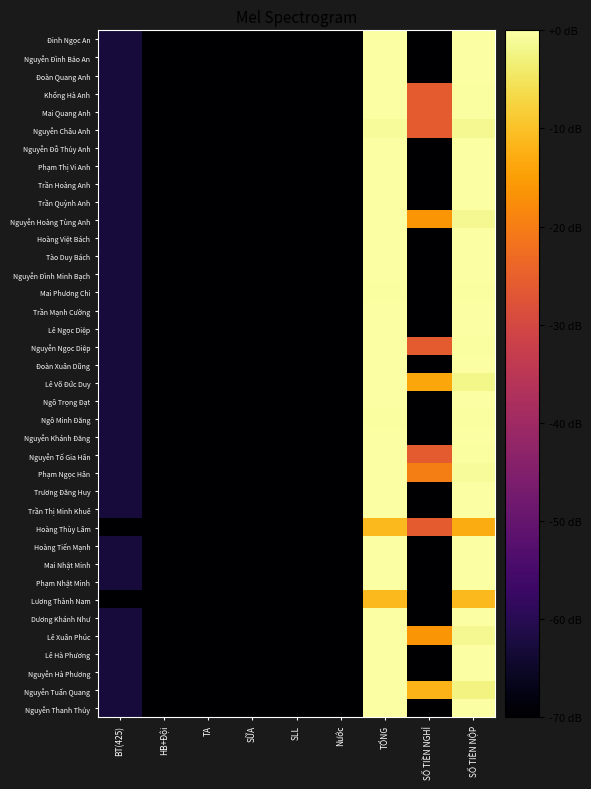

Reading left to right, list all the values displayed in this chart.

Đinh Ngọc An: BT(425)=-62.8	HB+Đội=-70.0	TA=-70.0	SỮA=-70.0	SLL=-70.0	Nước=-70.0	TỔNG=0.0	SỐ TIỀN NGHỈ=-70.0	SỐ TIỀN NỘP=0.0
Nguyễn Đình Bảo An: BT(425)=-62.8	HB+Đội=-70.0	TA=-70.0	SỮA=-70.0	SLL=-70.0	Nước=-70.0	TỔNG=0.0	SỐ TIỀN NGHỈ=-70.0	SỐ TIỀN NỘP=0.0
Đoàn Quang Anh: BT(425)=-62.8	HB+Đội=-70.0	TA=-70.0	SỮA=-70.0	SLL=-70.0	Nước=-70.0	TỔNG=0.0	SỐ TIỀN NGHỈ=-70.0	SỐ TIỀN NỘP=0.0
Khổng Hà Anh: BT(425)=-62.8	HB+Đội=-70.0	TA=-70.0	SỮA=-70.0	SLL=-70.0	Nước=-70.0	TỔNG=0.0	SỐ TIỀN NGHỈ=-25.9	SỐ TIỀN NỘP=-0.5
Mai Quang Anh: BT(425)=-62.8	HB+Đội=-70.0	TA=-70.0	SỮA=-70.0	SLL=-70.0	Nước=-70.0	TỔNG=0.0	SỐ TIỀN NGHỈ=-25.9	SỐ TIỀN NỘP=-0.5
Nguyễn Châu Anh: BT(425)=-62.8	HB+Đội=-70.0	TA=-70.0	SỮA=-70.0	SLL=-70.0	Nước=-70.0	TỔNG=-1.0	SỐ TIỀN NGHỈ=-25.9	SỐ TIỀN NỘP=-1.5
Nguyễn Đỗ Thủy Anh: BT(425)=-62.8	HB+Đội=-70.0	TA=-70.0	SỮA=-70.0	SLL=-70.0	Nước=-70.0	TỔNG=0.0	SỐ TIỀN NGHỈ=-70.0	SỐ TIỀN NỘP=0.0
Phạm Thị Vi Anh: BT(425)=-62.8	HB+Đội=-70.0	TA=-70.0	SỮA=-70.0	SLL=-70.0	Nước=-70.0	TỔNG=0.0	SỐ TIỀN NGHỈ=-70.0	SỐ TIỀN NỘP=0.0
Trần Hoàng Anh: BT(425)=-62.8	HB+Đội=-70.0	TA=-70.0	SỮA=-70.0	SLL=-70.0	Nước=-70.0	TỔNG=0.0	SỐ TIỀN NGHỈ=-70.0	SỐ TIỀN NỘP=0.0
Trần Quỳnh Anh: BT(425)=-62.8	HB+Đội=-70.0	TA=-70.0	SỮA=-70.0	SLL=-70.0	Nước=-70.0	TỔNG=0.0	SỐ TIỀN NGHỈ=-70.0	SỐ TIỀN NỘP=0.0
Nguyễn Hoàng Tùng Anh: BT(425)=-62.8	HB+Đội=-70.0	TA=-70.0	SỮA=-70.0	SLL=-70.0	Nước=-70.0	TỔNG=0.0	SỐ TIỀN NGHỈ=-16.3	SỐ TIỀN NỘP=-1.4
Hoàng Việt Bách: BT(425)=-62.8	HB+Đội=-70.0	TA=-70.0	SỮA=-70.0	SLL=-70.0	Nước=-70.0	TỔNG=0.0	SỐ TIỀN NGHỈ=-70.0	SỐ TIỀN NỘP=0.0
Tào Duy Bách: BT(425)=-62.8	HB+Đội=-70.0	TA=-70.0	SỮA=-70.0	SLL=-70.0	Nước=-70.0	TỔNG=0.0	SỐ TIỀN NGHỈ=-70.0	SỐ TIỀN NỘP=0.0
Nguyễn Đình Minh Bạch: BT(425)=-62.8	HB+Đội=-70.0	TA=-70.0	SỮA=-70.0	SLL=-70.0	Nước=-70.0	TỔNG=0.0	SỐ TIỀN NGHỈ=-70.0	SỐ TIỀN NỘP=0.0
Mai Phương Chi: BT(425)=-62.8	HB+Đội=-70.0	TA=-70.0	SỮA=-70.0	SLL=-70.0	Nước=-70.0	TỔNG=-0.4	SỐ TIỀN NGHỈ=-70.0	SỐ TIỀN NỘP=-0.4
Trần Mạnh Cường: BT(425)=-62.8	HB+Đội=-70.0	TA=-70.0	SỮA=-70.0	SLL=-70.0	Nước=-70.0	TỔNG=0.0	SỐ TIỀN NGHỈ=-70.0	SỐ TIỀN NỘP=0.0
Lê Ngọc Diệp: BT(425)=-62.8	HB+Đội=-70.0	TA=-70.0	SỮA=-70.0	SLL=-70.0	Nước=-70.0	TỔNG=0.0	SỐ TIỀN NGHỈ=-70.0	SỐ TIỀN NỘP=0.0
Nguyễn Ngọc Diệp: BT(425)=-62.8	HB+Đội=-70.0	TA=-70.0	SỮA=-70.0	SLL=-70.0	Nước=-70.0	TỔNG=0.0	SỐ TIỀN NGHỈ=-25.9	SỐ TIỀN NỘP=-0.5
Đoàn Xuân Dũng: BT(425)=-62.8	HB+Đội=-70.0	TA=-70.0	SỮA=-70.0	SLL=-70.0	Nước=-70.0	TỔNG=0.0	SỐ TIỀN NGHỈ=-70.0	SỐ TIỀN NỘP=0.0
Lê Võ Đức Duy: BT(425)=-62.8	HB+Đội=-70.0	TA=-70.0	SỮA=-70.0	SLL=-70.0	Nước=-70.0	TỔNG=0.0	SỐ TIỀN NGHỈ=-13.8	SỐ TIỀN NỘP=-2.0
Ngô Trọng Đạt: BT(425)=-62.8	HB+Đội=-70.0	TA=-70.0	SỮA=-70.0	SLL=-70.0	Nước=-70.0	TỔNG=0.0	SỐ TIỀN NGHỈ=-70.0	SỐ TIỀN NỘP=0.0
Ngô Minh Đăng: BT(425)=-62.8	HB+Đội=-70.0	TA=-70.0	SỮA=-70.0	SLL=-70.0	Nước=-70.0	TỔNG=-0.4	SỐ TIỀN NGHỈ=-70.0	SỐ TIỀN NỘP=-0.4
Nguyễn Khánh Đăng: BT(425)=-62.8	HB+Đội=-70.0	TA=-70.0	SỮA=-70.0	SLL=-70.0	Nước=-70.0	TỔNG=0.0	SỐ TIỀN NGHỈ=-70.0	SỐ TIỀN NỘP=0.0
Nguyễn Tố Gia Hân: BT(425)=-62.8	HB+Đội=-70.0	TA=-70.0	SỮA=-70.0	SLL=-70.0	Nước=-70.0	TỔNG=0.0	SỐ TIỀN NGHỈ=-25.9	SỐ TIỀN NỘP=-0.5
Phạm Ngọc Hân: BT(425)=-62.8	HB+Đội=-70.0	TA=-70.0	SỮA=-70.0	SLL=-70.0	Nước=-70.0	TỔNG=0.0	SỐ TIỀN NGHỈ=-19.8	SỐ TIỀN NỘP=-0.9
Trương Đăng Huy: BT(425)=-62.8	HB+Đội=-70.0	TA=-70.0	SỮA=-70.0	SLL=-70.0	Nước=-70.0	TỔNG=0.0	SỐ TIỀN NGHỈ=-70.0	SỐ TIỀN NỘP=0.0
Trần Thị Minh Khuê: BT(425)=-62.8	HB+Đội=-70.0	TA=-70.0	SỮA=-70.0	SLL=-70.0	Nước=-70.0	TỔNG=0.0	SỐ TIỀN NGHỈ=-70.0	SỐ TIỀN NỘP=0.0
Hoàng Thùy Lâm: BT(425)=-70.0	HB+Đội=-70.0	TA=-70.0	SỮA=-70.0	SLL=-70.0	Nước=-70.0	TỔNG=-11.1	SỐ TIỀN NGHỈ=-25.9	SỐ TIỀN NỘP=-12.9
Hoàng Tiến Mạnh: BT(425)=-62.8	HB+Đội=-70.0	TA=-70.0	SỮA=-70.0	SLL=-70.0	Nước=-70.0	TỔNG=0.0	SỐ TIỀN NGHỈ=-70.0	SỐ TIỀN NỘP=0.0
Mai Nhật Minh: BT(425)=-62.8	HB+Đội=-70.0	TA=-70.0	SỮA=-70.0	SLL=-70.0	Nước=-70.0	TỔNG=0.0	SỐ TIỀN NGHỈ=-70.0	SỐ TIỀN NỘP=0.0
Phạm Nhật Minh: BT(425)=-62.8	HB+Đội=-70.0	TA=-70.0	SỮA=-70.0	SLL=-70.0	Nước=-70.0	TỔNG=0.0	SỐ TIỀN NGHỈ=-70.0	SỐ TIỀN NỘP=0.0
Lương Thành Nam: BT(425)=-70.0	HB+Đội=-70.0	TA=-70.0	SỮA=-70.0	SLL=-70.0	Nước=-70.0	TỔNG=-11.1	SỐ TIỀN NGHỈ=-70.0	SỐ TIỀN NỘP=-11.1
Dương Khánh Như: BT(425)=-62.8	HB+Đội=-70.0	TA=-70.0	SỮA=-70.0	SLL=-70.0	Nước=-70.0	TỔNG=0.0	SỐ TIỀN NGHỈ=-70.0	SỐ TIỀN NỘP=0.0
Lê Xuân Phúc: BT(425)=-62.8	HB+Đội=-70.0	TA=-70.0	SỮA=-70.0	SLL=-70.0	Nước=-70.0	TỔNG=0.0	SỐ TIỀN NGHỈ=-16.3	SỐ TIỀN NỘP=-1.4
Lê Hà Phương: BT(425)=-62.8	HB+Đội=-70.0	TA=-70.0	SỮA=-70.0	SLL=-70.0	Nước=-70.0	TỔNG=0.0	SỐ TIỀN NGHỈ=-70.0	SỐ TIỀN NỘP=0.0
Nguyễn Hà Phương: BT(425)=-62.8	HB+Đội=-70.0	TA=-70.0	SỮA=-70.0	SLL=-70.0	Nước=-70.0	TỔNG=0.0	SỐ TIỀN NGHỈ=-70.0	SỐ TIỀN NỘP=0.0
Nguyễn Tuấn Quang: BT(425)=-62.8	HB+Đội=-70.0	TA=-70.0	SỮA=-70.0	SLL=-70.0	Nước=-70.0	TỔNG=0.0	SỐ TIỀN NGHỈ=-11.9	SỐ TIỀN NỘP=-2.6
Nguyễn Thanh Thủy: BT(425)=-62.8	HB+Đội=-70.0	TA=-70.0	SỮA=-70.0	SLL=-70.0	Nước=-70.0	TỔNG=0.0	SỐ TIỀN NGHỈ=-70.0	SỐ TIỀN NỘP=0.0